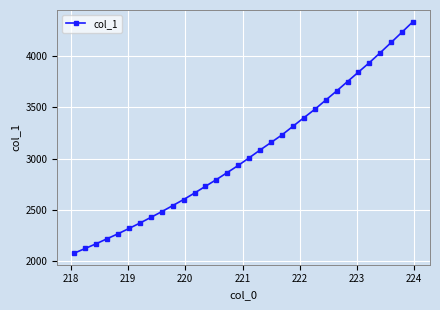

Is this an area chart (filled region under the line)?

No